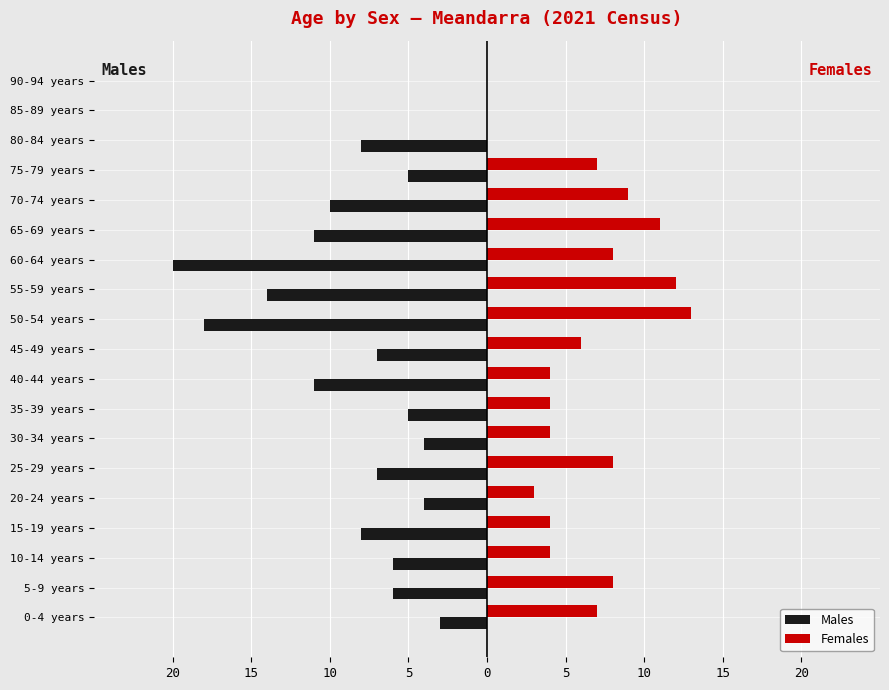

What is the sum of all Females values?

112